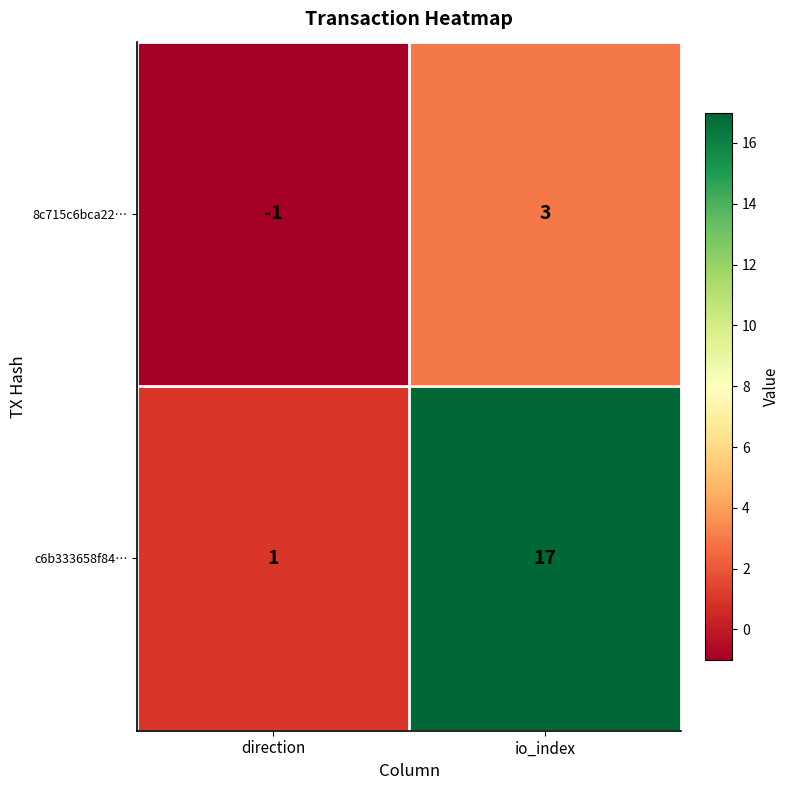

Reading left to right, transcribe all the data shown in this chart.

8c715c6bca22…: -1	3
c6b333658f84…: 1	17